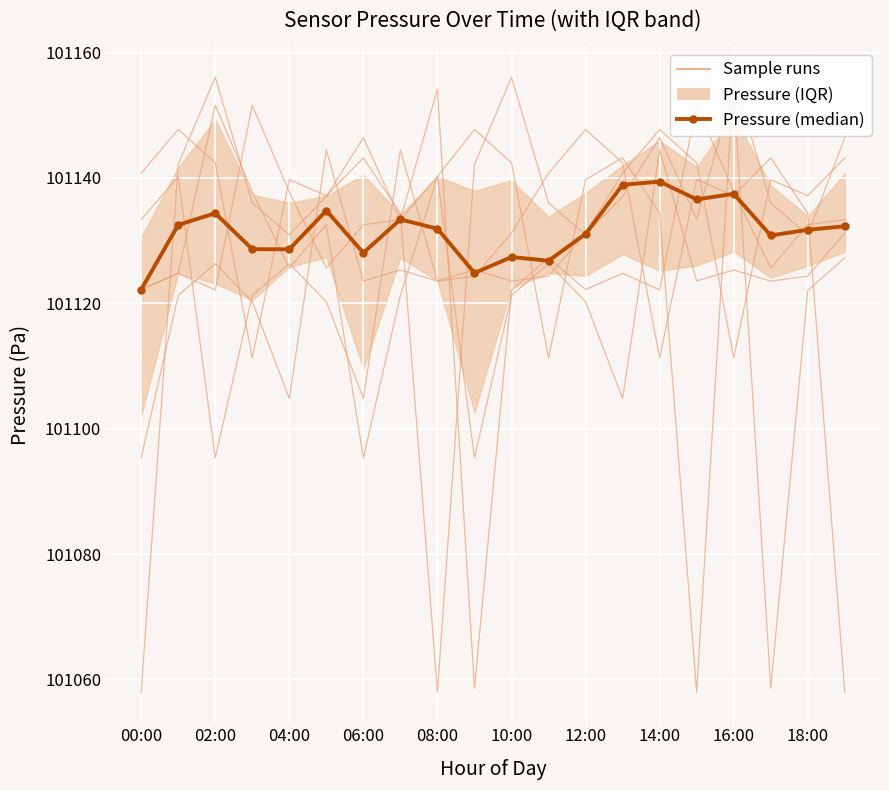

True or false: Pressure (median) and Sample runs cross at least once.

True